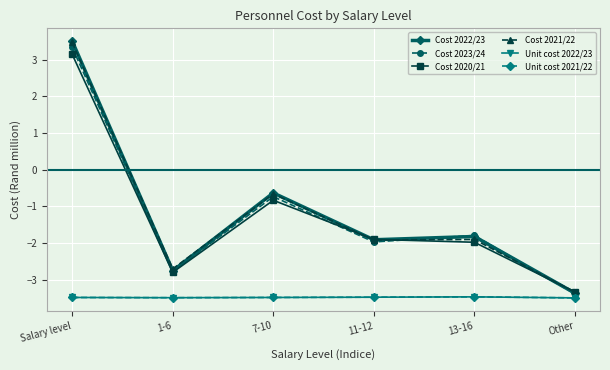

What is the difference between the second highest and second lowest values in the Cost 2023/24 series?

2.0